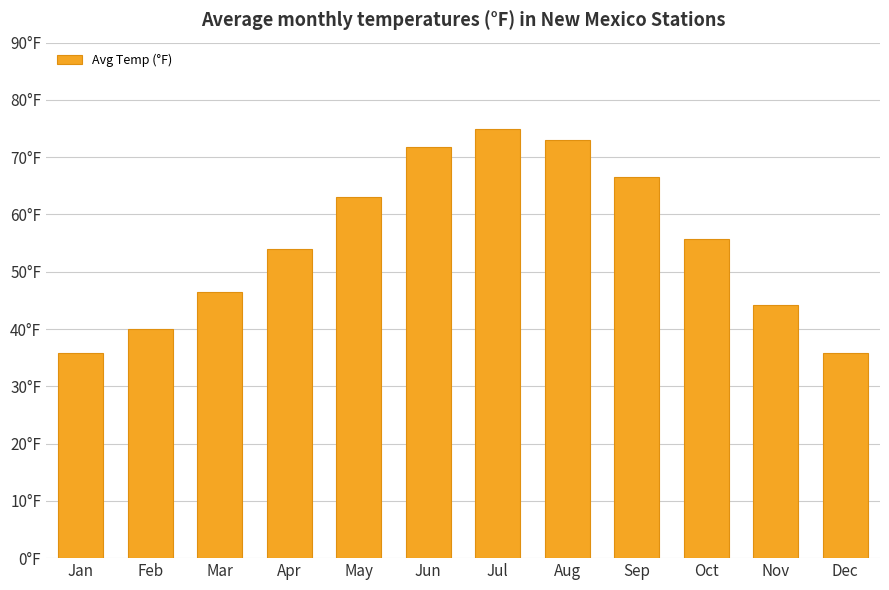

Does the chart contain any negative values?

No